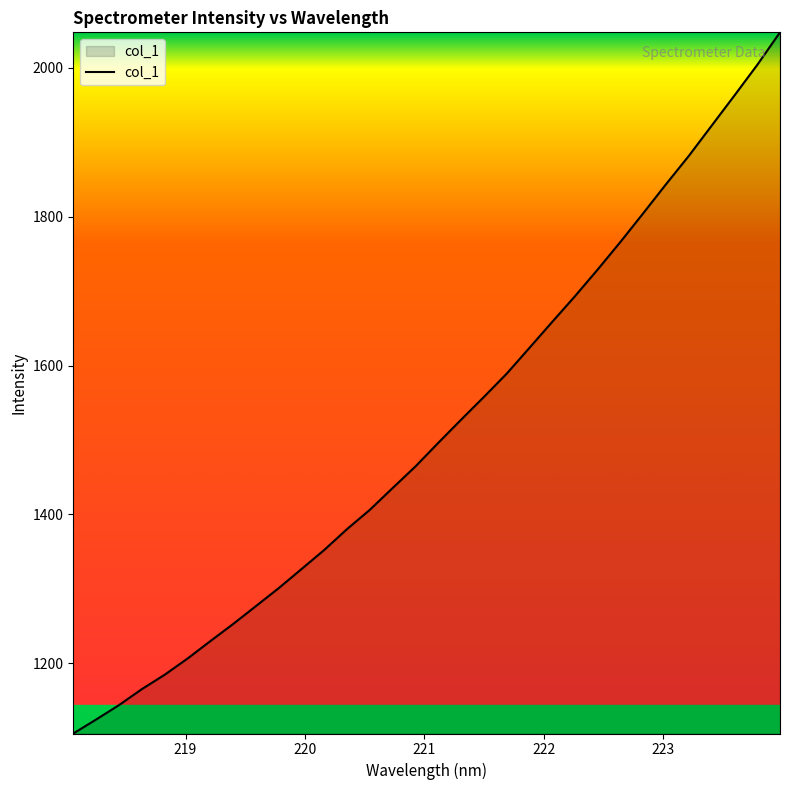

What is the greatest value displayed?

2047.7